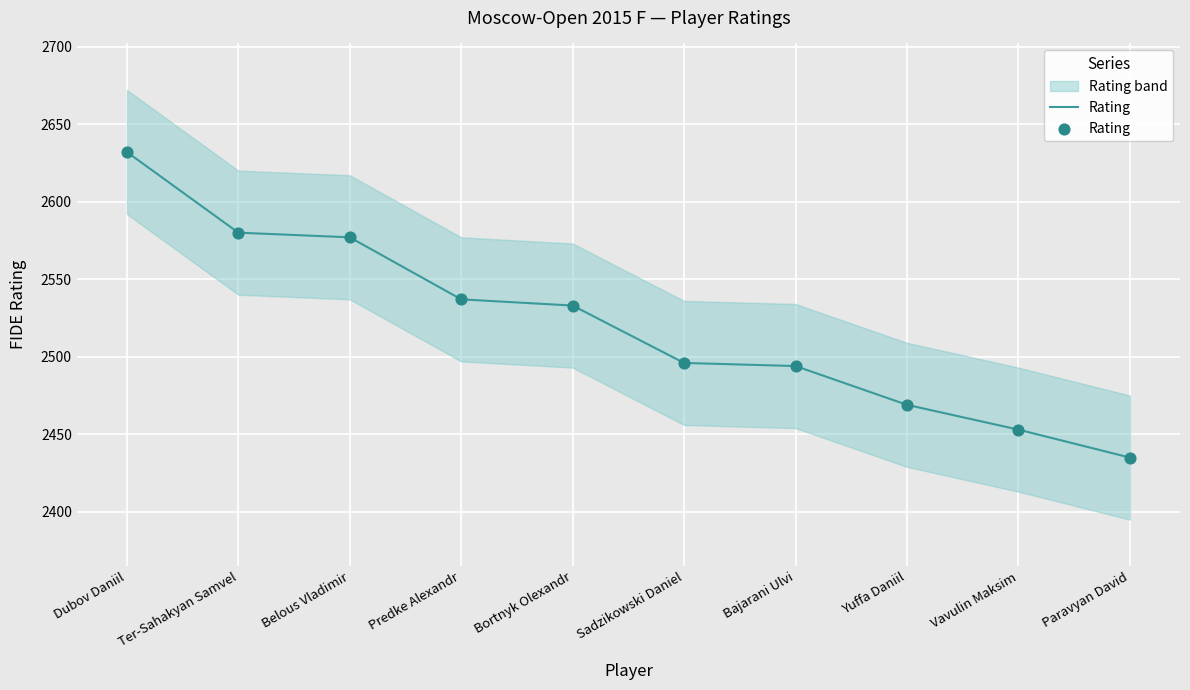

What is the ratio of the value at Yuffa Daniil to the value at Ter-Sahakyan Samvel?

1.0